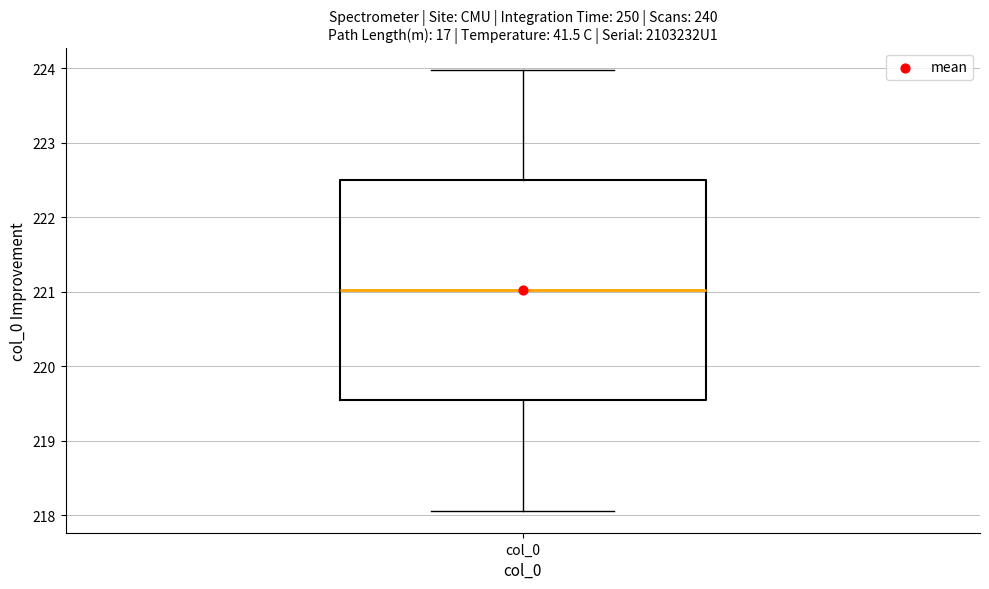

Read this box plot against the y-axis: the position of the median line, the range covered by the box, and the ends of both whiskers. The values are not printed on the chart, so give them approximately, as read against the axis.

median 221.0, box 219.5 to 222.5, whiskers 218.1 to 224.0